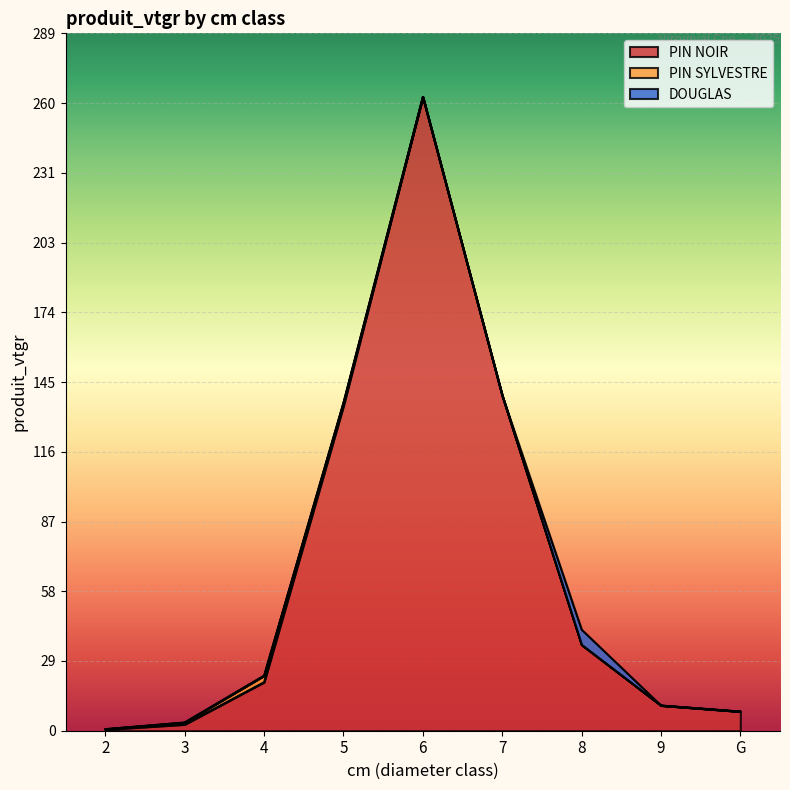

What is the label of the 8th point from the right?

3